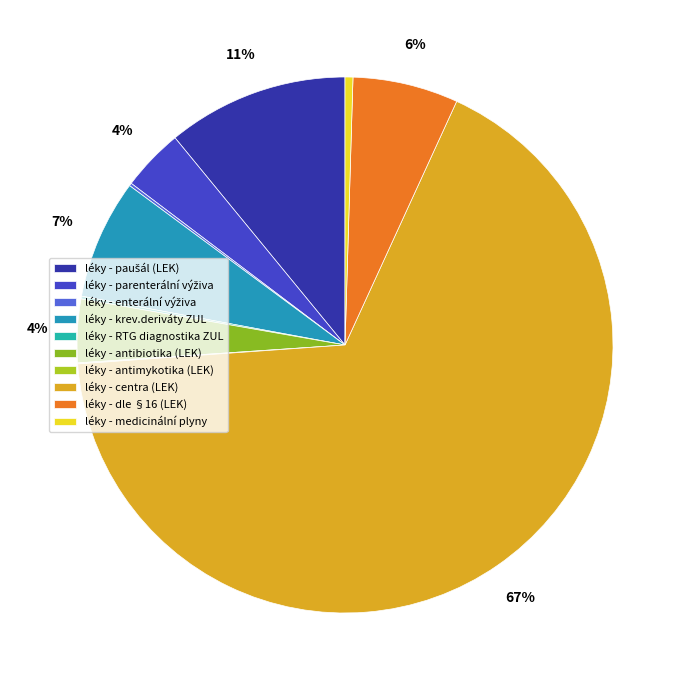

True or false: léky - krev.deriváty ZUL accounts for 7% of the total.

True